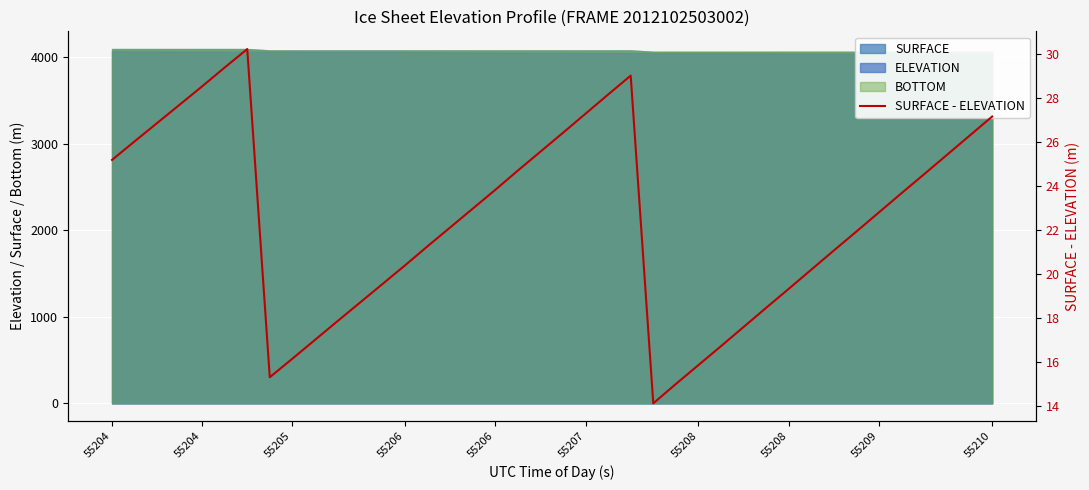

What is the difference between the maximum and second lowest values?

15.2